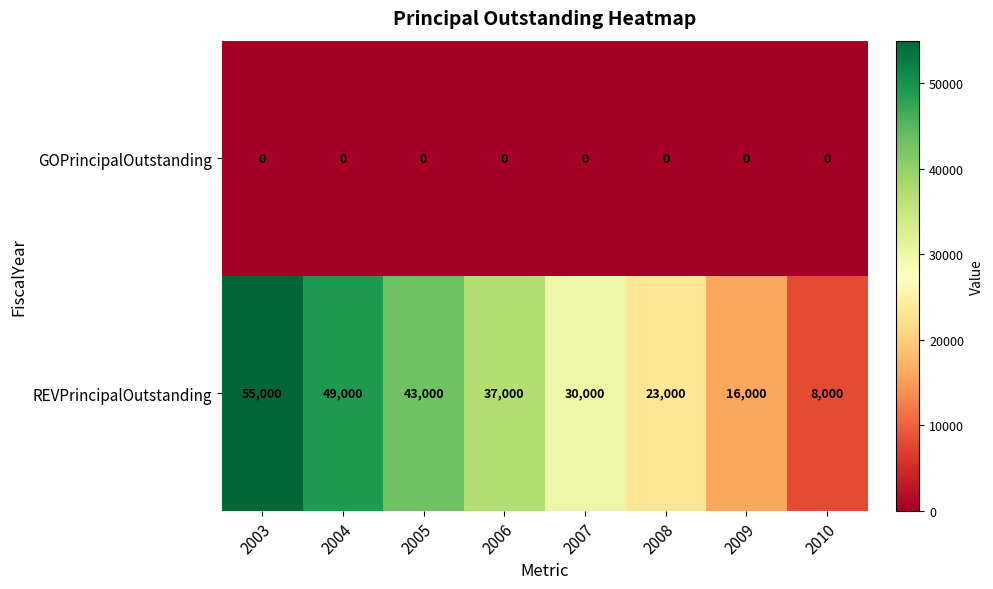

What is the lowest value of the REVPrincipalOutstanding series?

8000